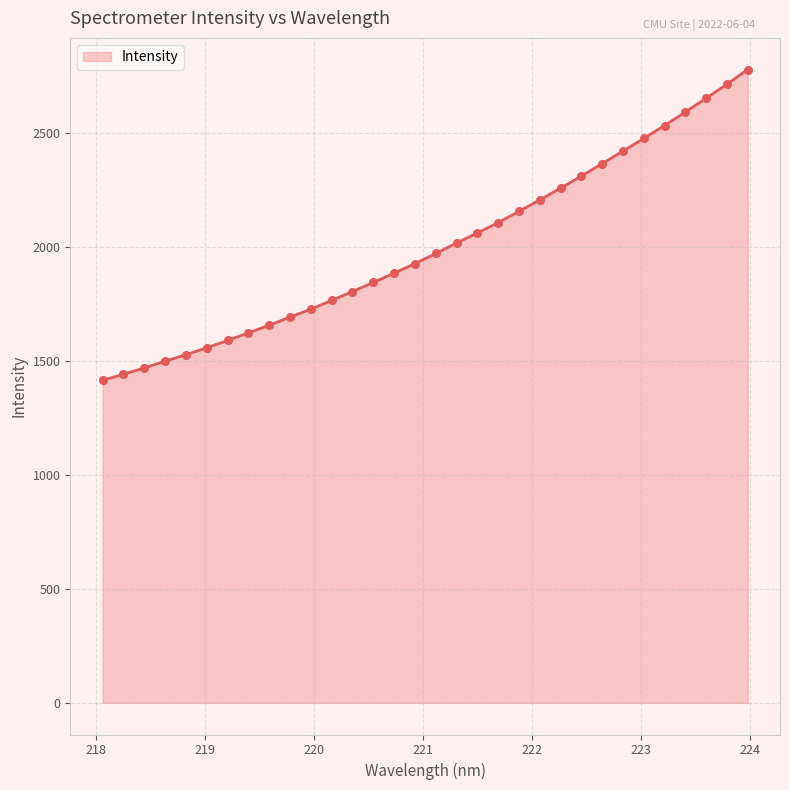

What is the difference between the maximum and minimum values?

1363.1